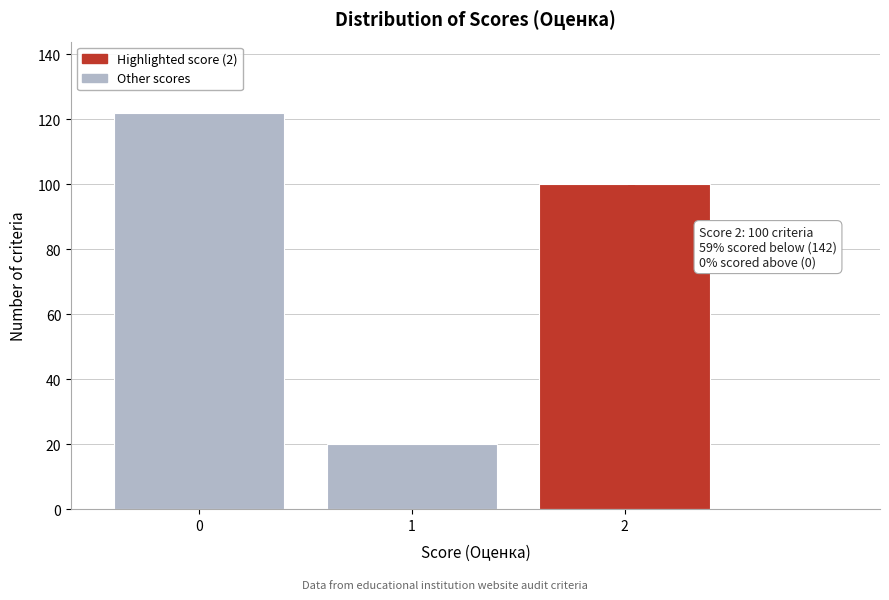

Reading left to right, what are all the values shown in this chart?

0=122	1=20	2=100